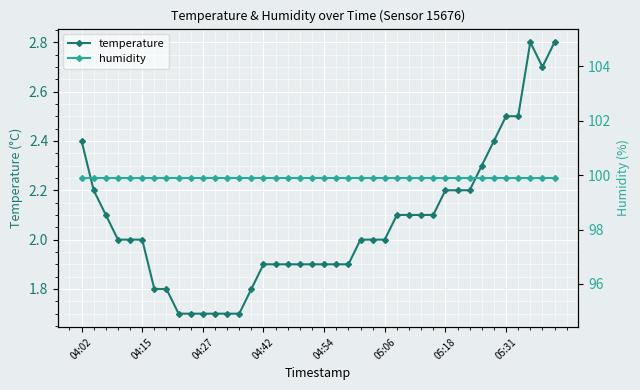

What is the value of the temperature point at the 20th from the left?

1.9